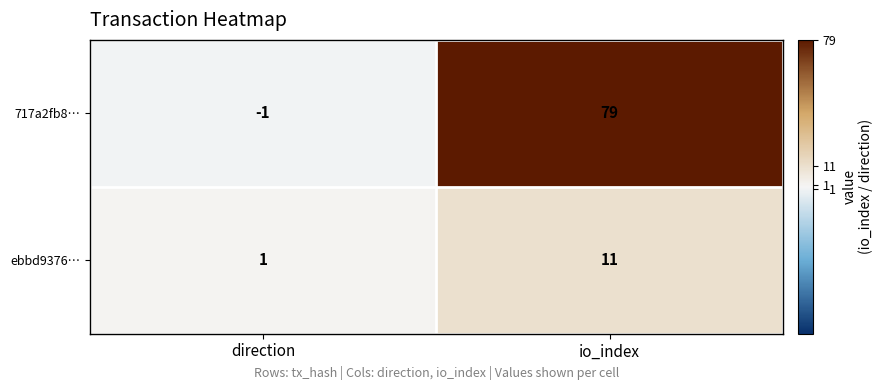

What is the total value across all series at io_index?

90